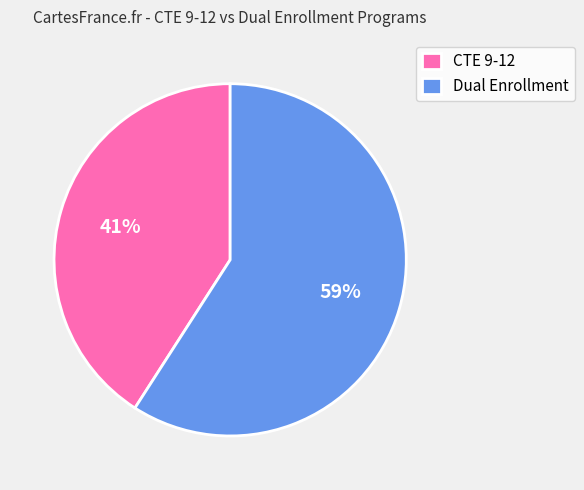

How many segments does this pie chart have?

2